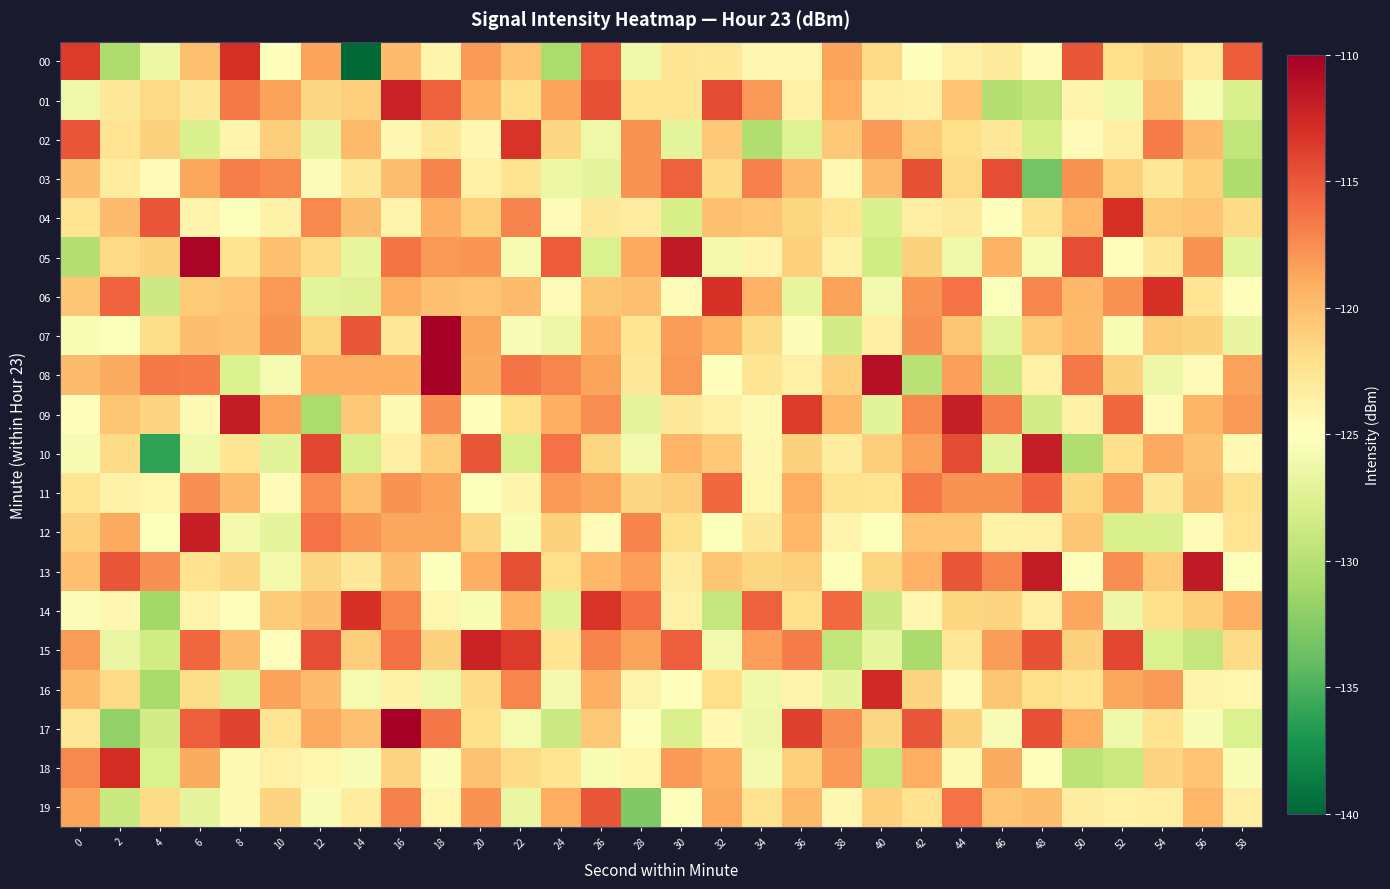

Which series has the largest total across all categories?

13